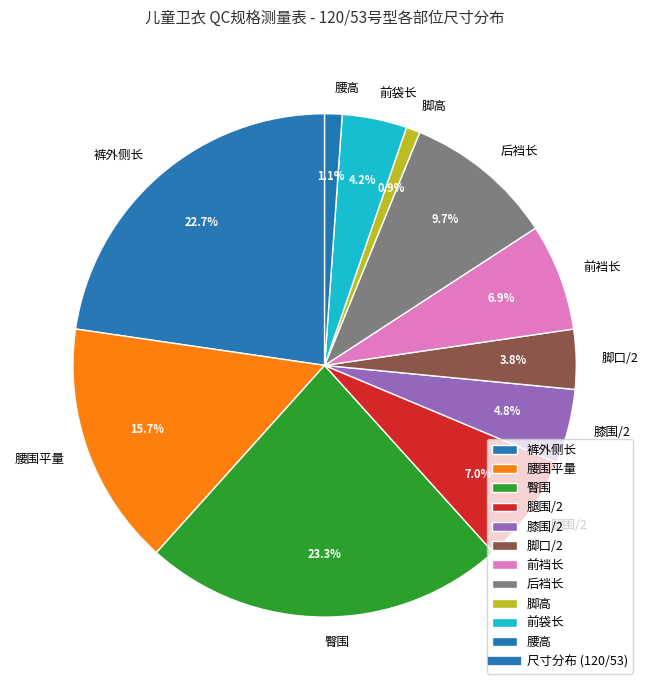

Is it true that 脚口/2 is 4% of the pie?

True